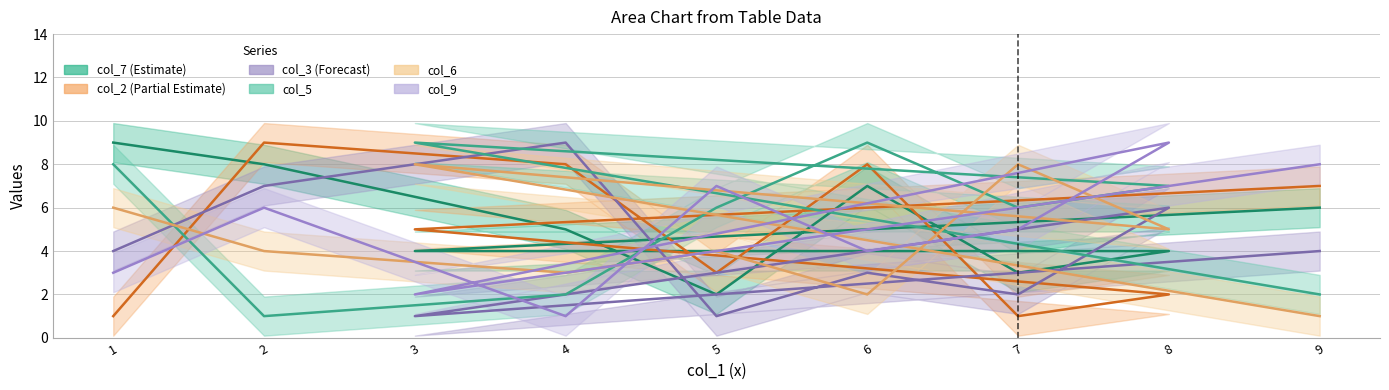

Where is col_6 nearest to the value 4?

2